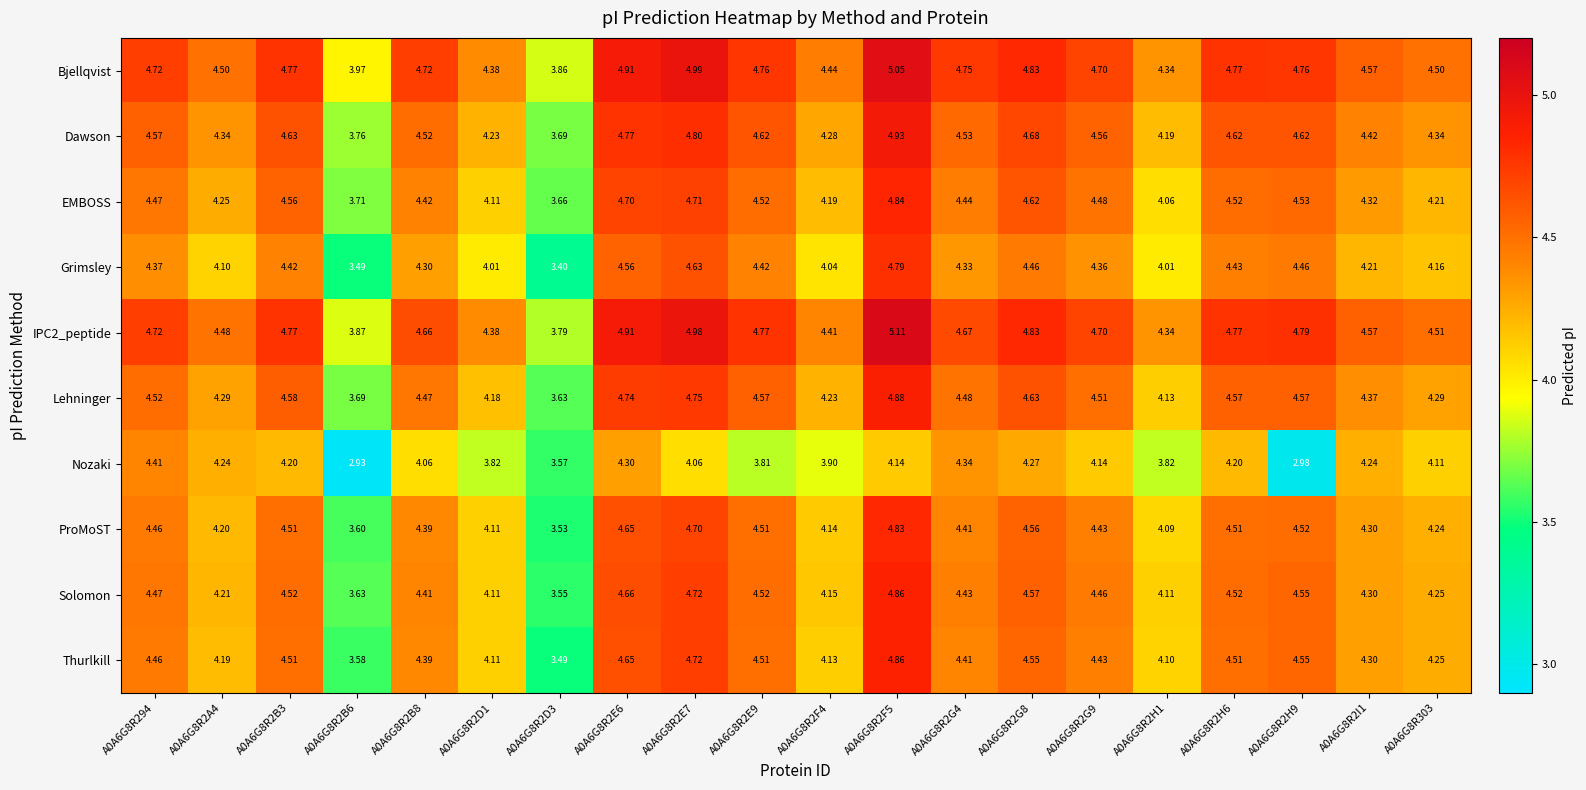

Is the value of Solomon at A0A6G8R2B3 greater than the value of Nozaki at A0A6G8R294?

Yes